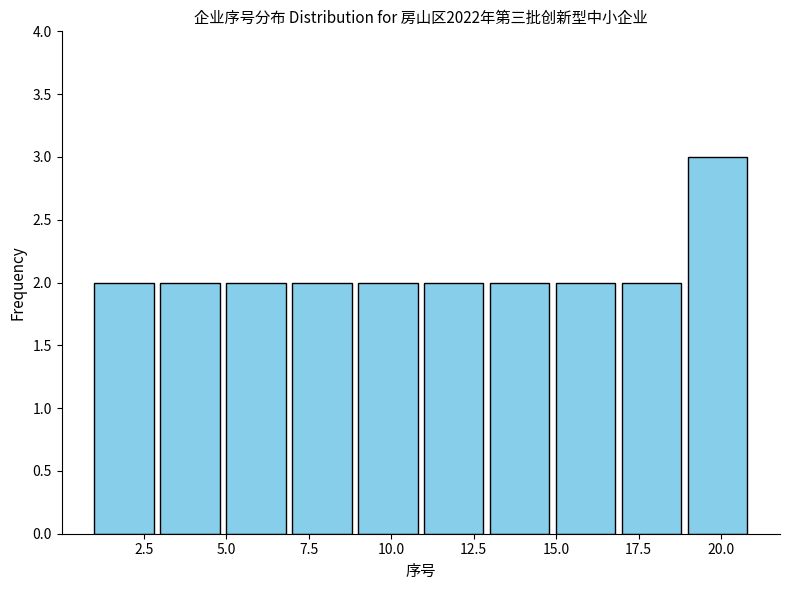

Reading left to right, list every bar in this chart as the range it spans on the x-axis followed by its height. The values are not printed on the chart, so give them approximately, as read against the axis.

1 to 3: 2
3 to 5: 2
5 to 7: 2
7 to 9: 2
9 to 11: 2
11 to 13: 2
13 to 15: 2
15 to 17: 2
17 to 19: 2
19 to 21: 3